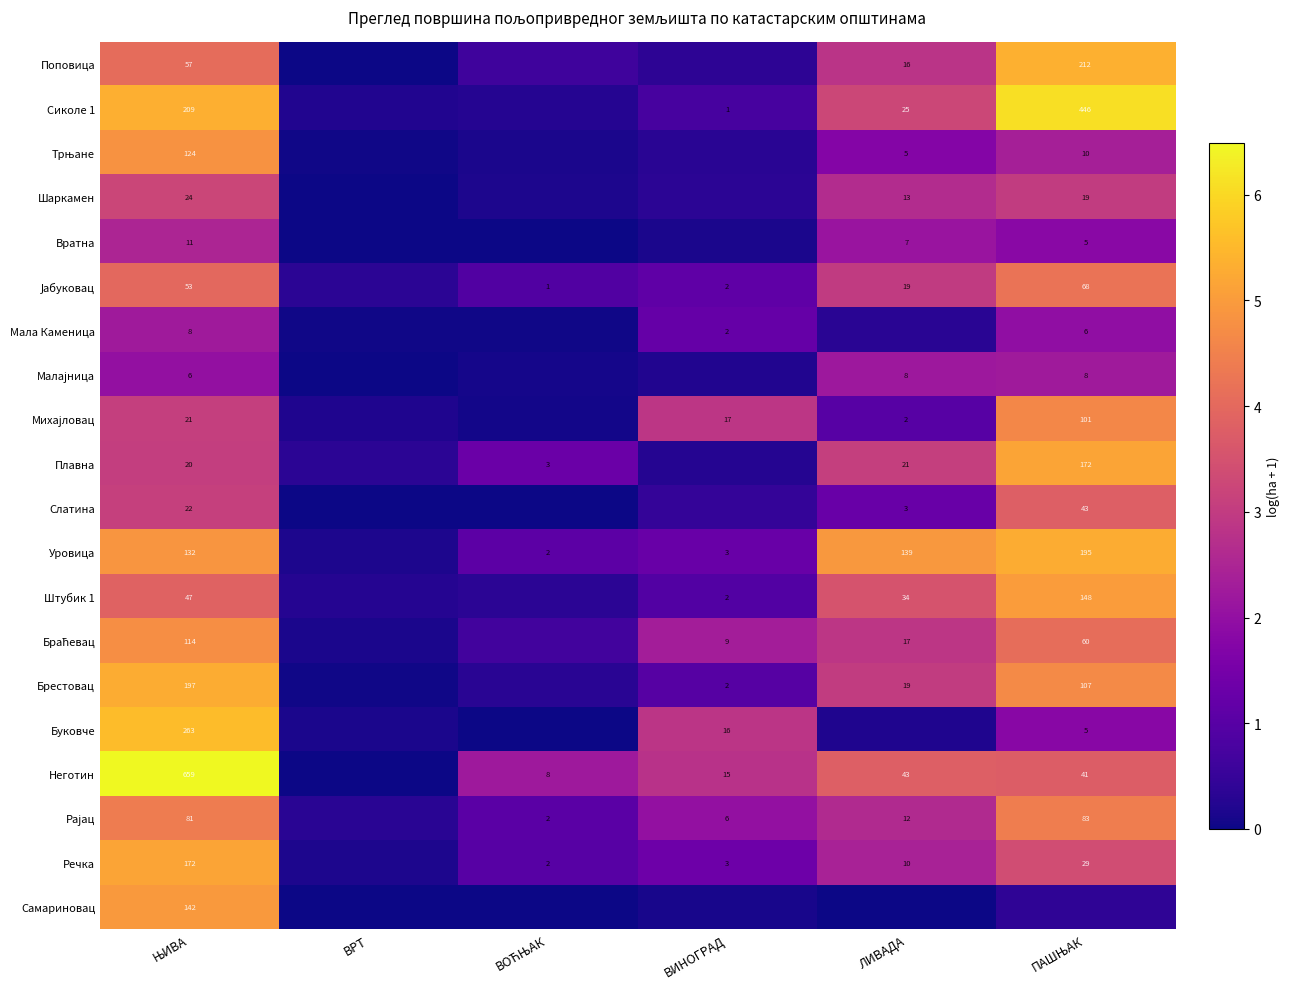

At which category is the sum across all series the highest?

ЊИВА